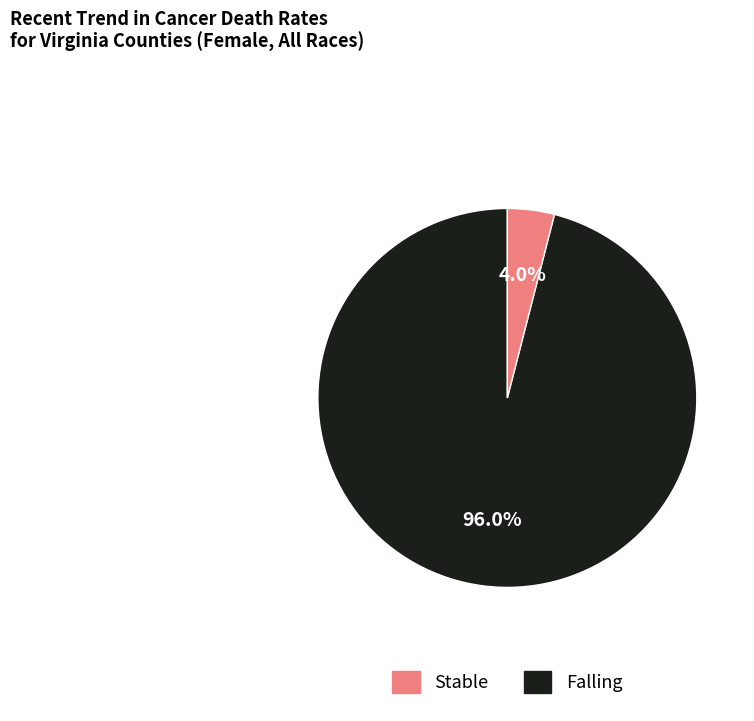

Does any single category account for the majority?

Yes